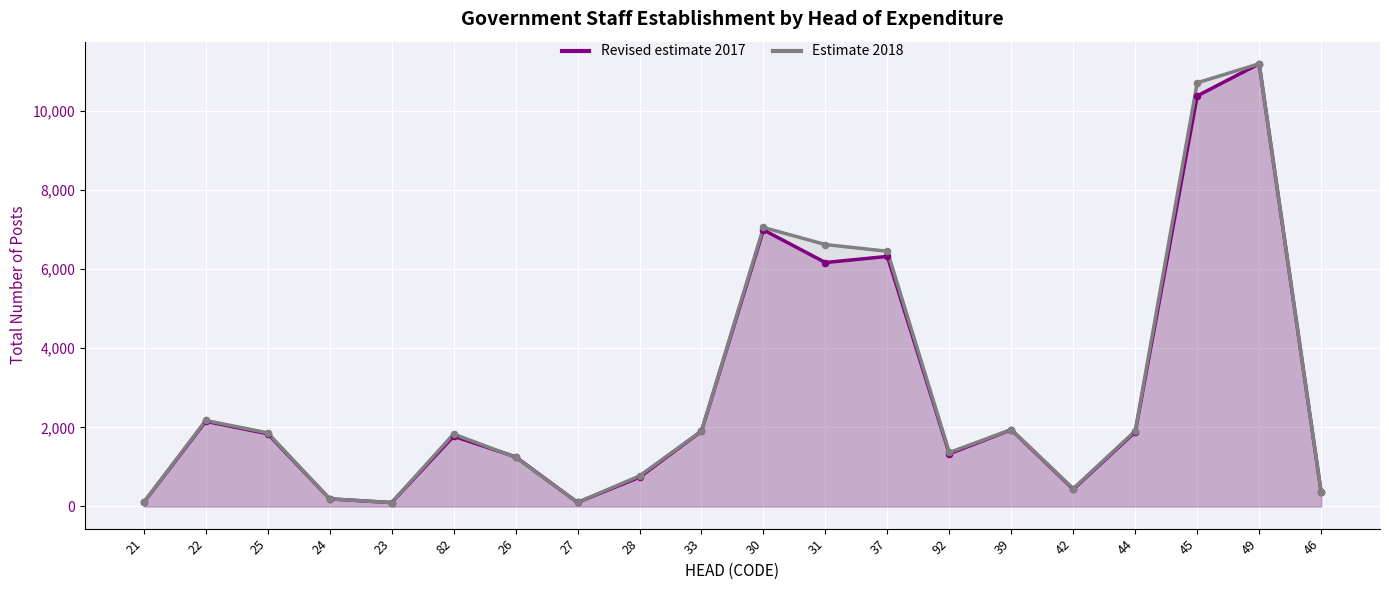

What is the total value across all series at 49?

22378